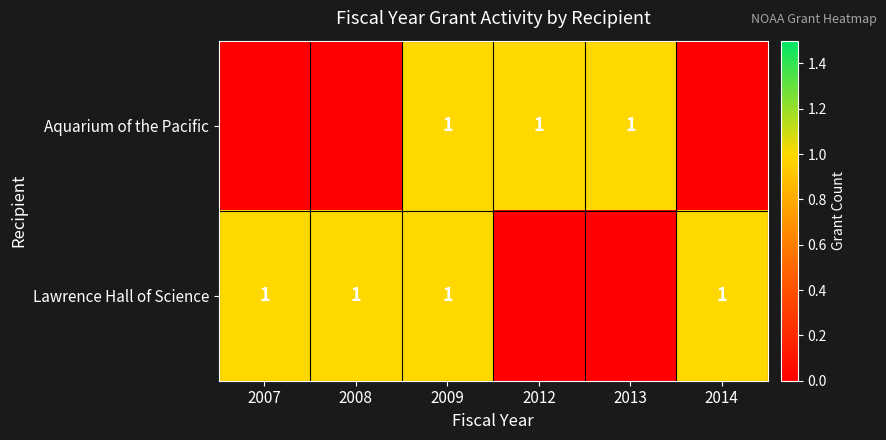

Is it true that Aquarium of the Pacific equals 1 at 2012?

True